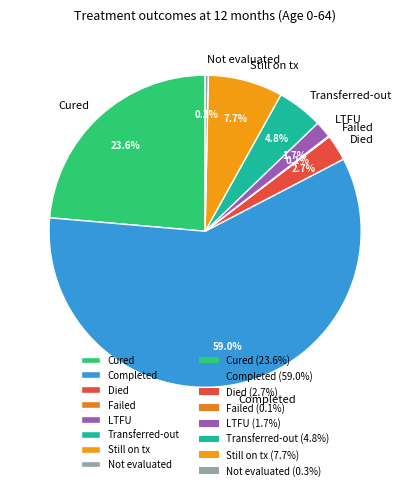

Which has a higher value, LTFU or Completed?

Completed